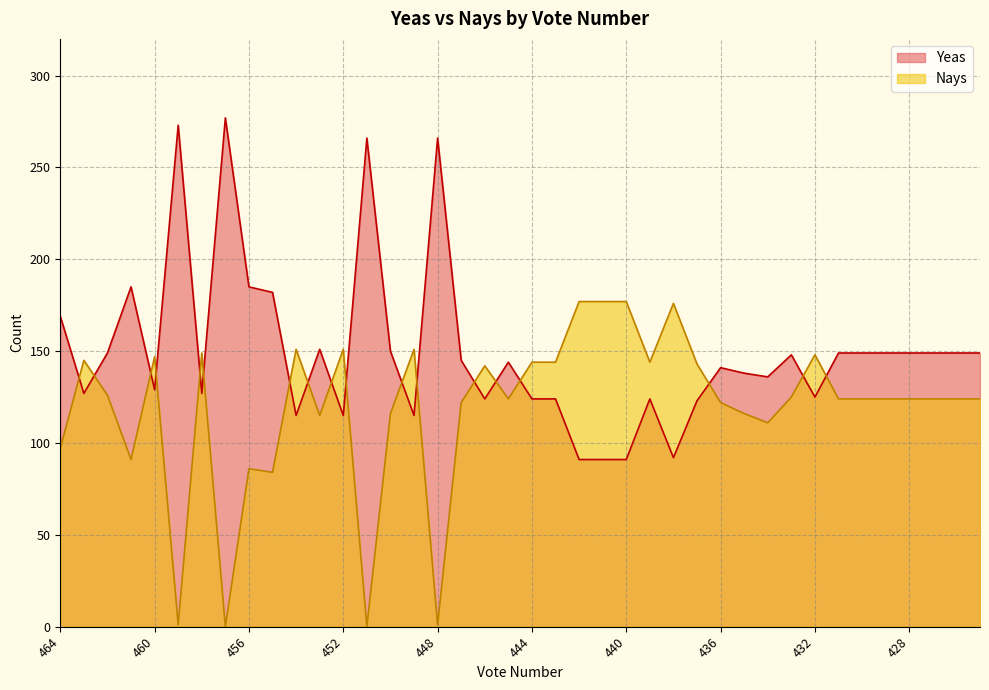

Is it true that Yeas equals 127 at 458?

True